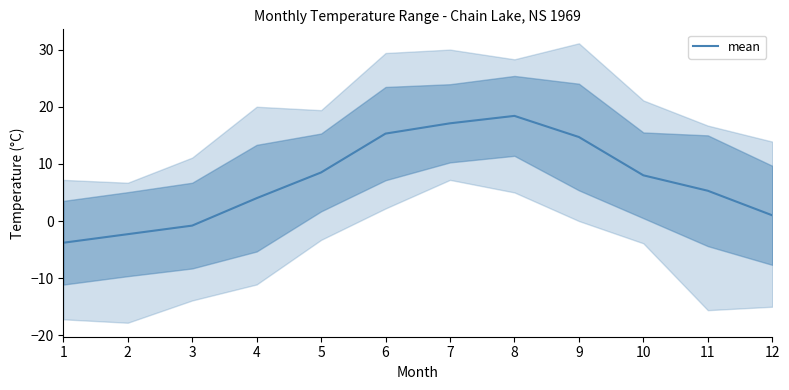

What is the change in value from 6 to 7?

+1.8